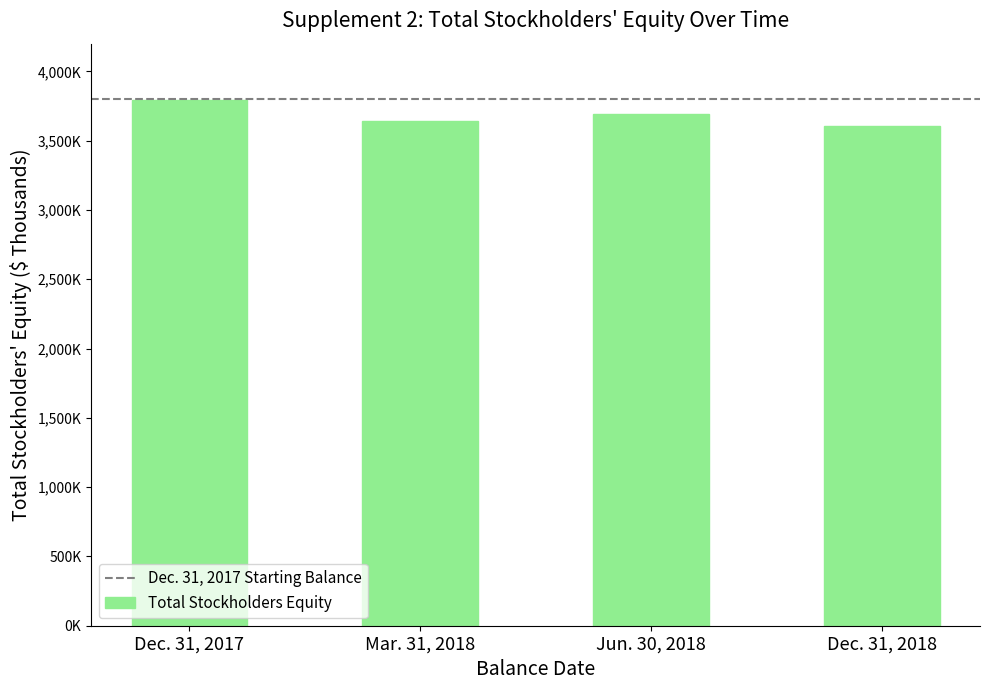

List the labels in order of value, smallest first.

Dec. 31, 2018, Mar. 31, 2018, Jun. 30, 2018, Dec. 31, 2017